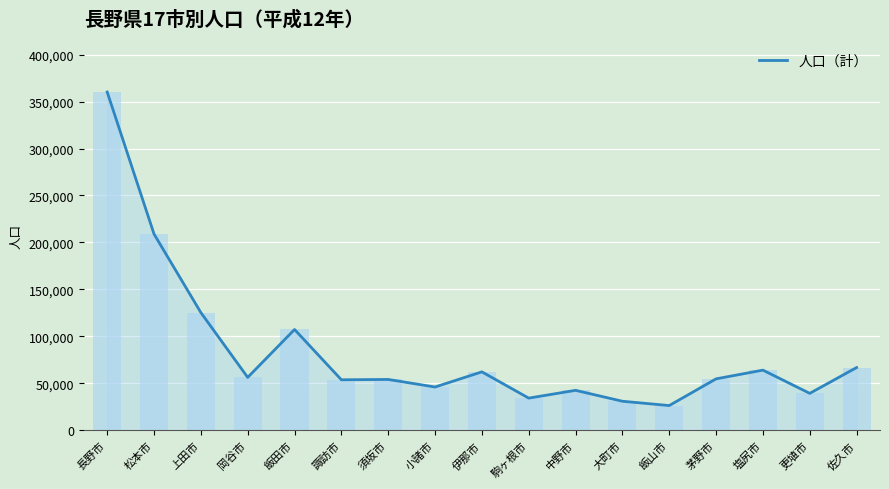

The value at 諏訪市 is 13988. True or false?

False